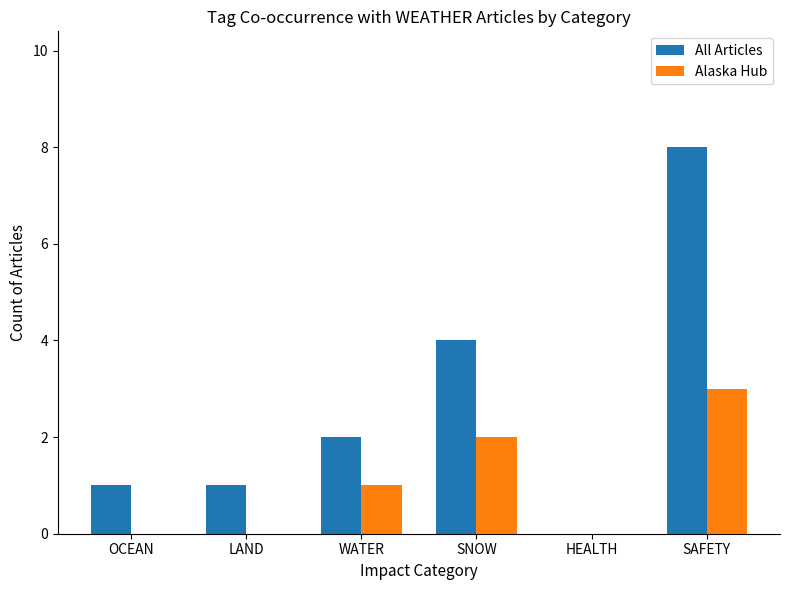

Are the bars grouped side by side (vs. stacked)?

Yes